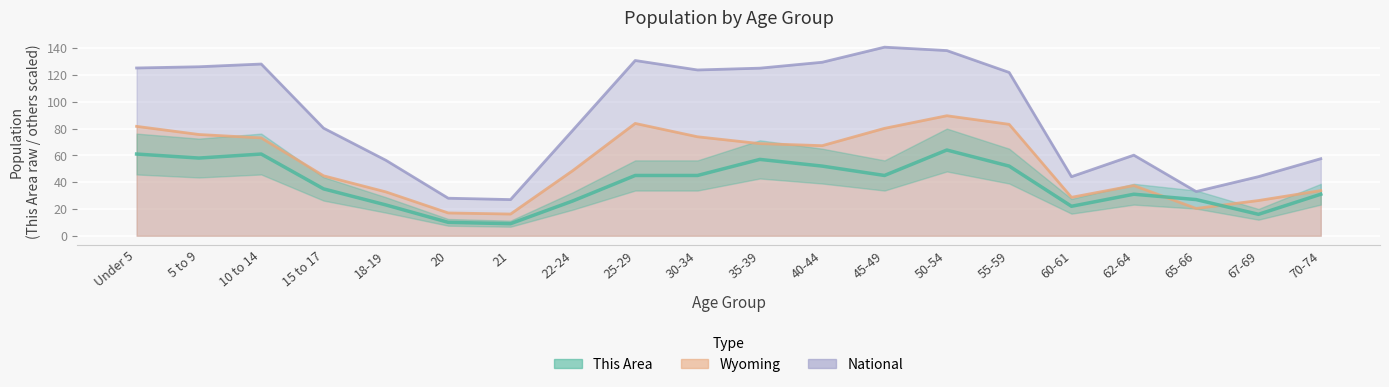

True or false: Wyoming has a value of 68.8 at 35-39.

True